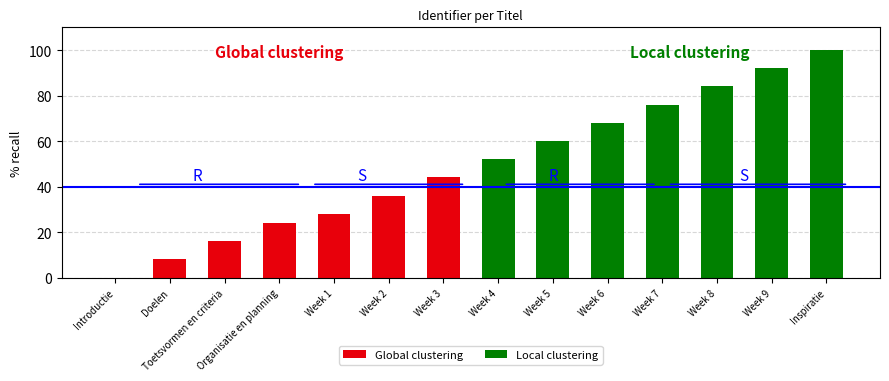

List the series in order of their peak value, lowest first.

Global clustering, Local clustering